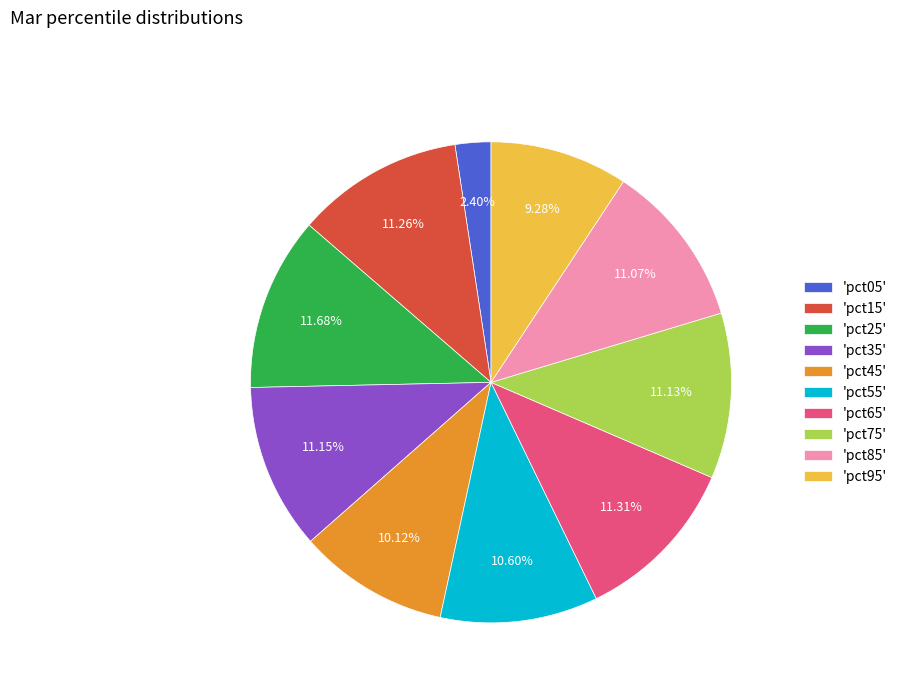

Does any single category account for the majority?

No